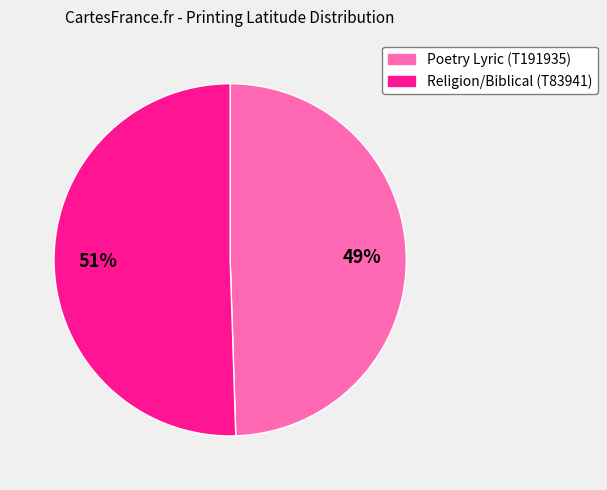

Which slice is the largest?

Religion/Biblical (T83941)